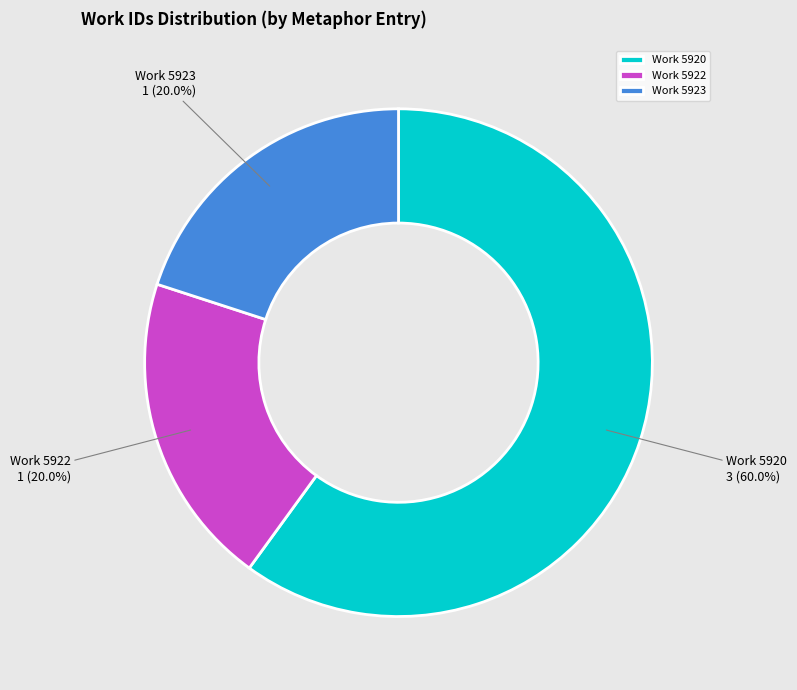

What is the largest slice in the pie chart?

Work 5920